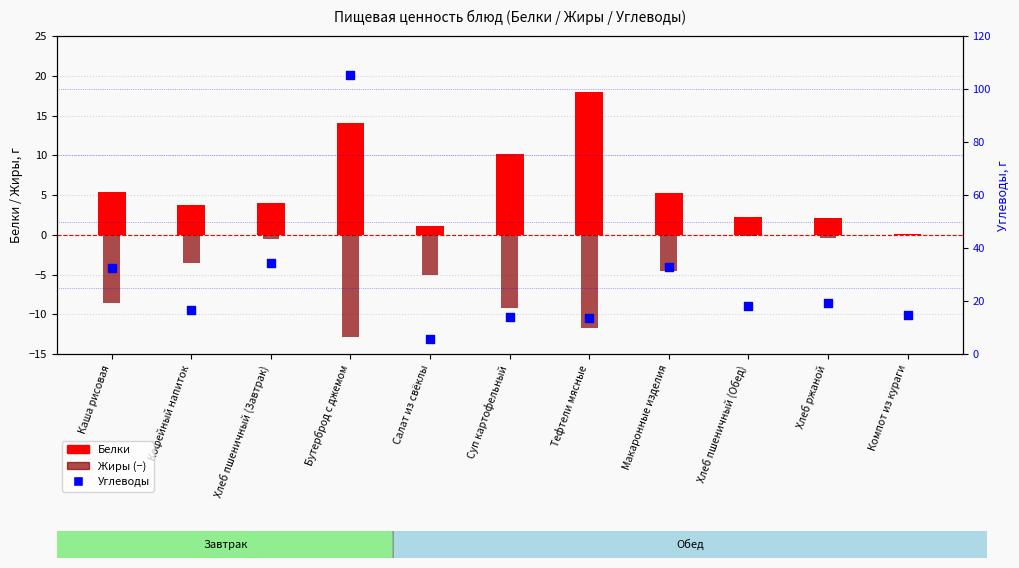

What are all the series names shown in the legend?

Белки, Жиры (−), Углеводы